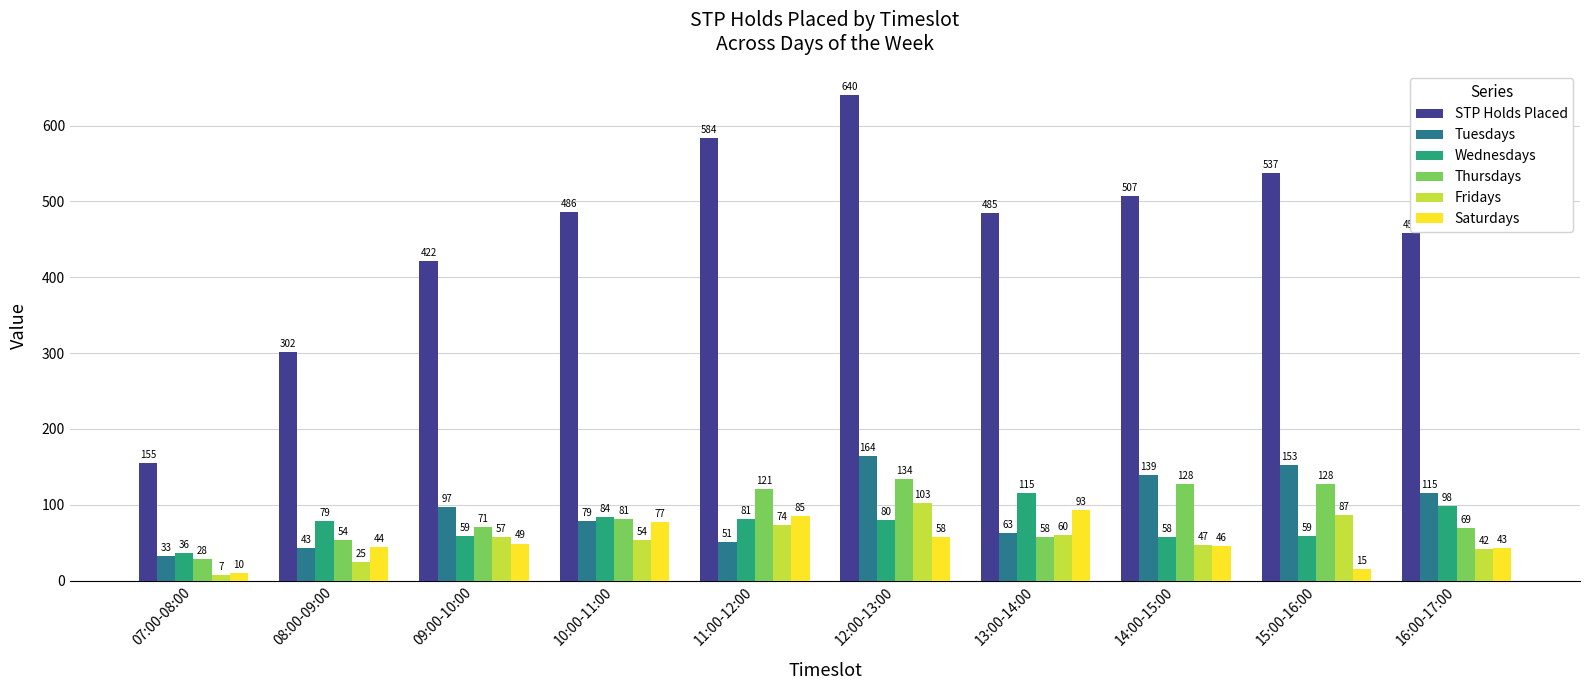

What is the value of the Tuesdays bar at the 9th from the left?

153